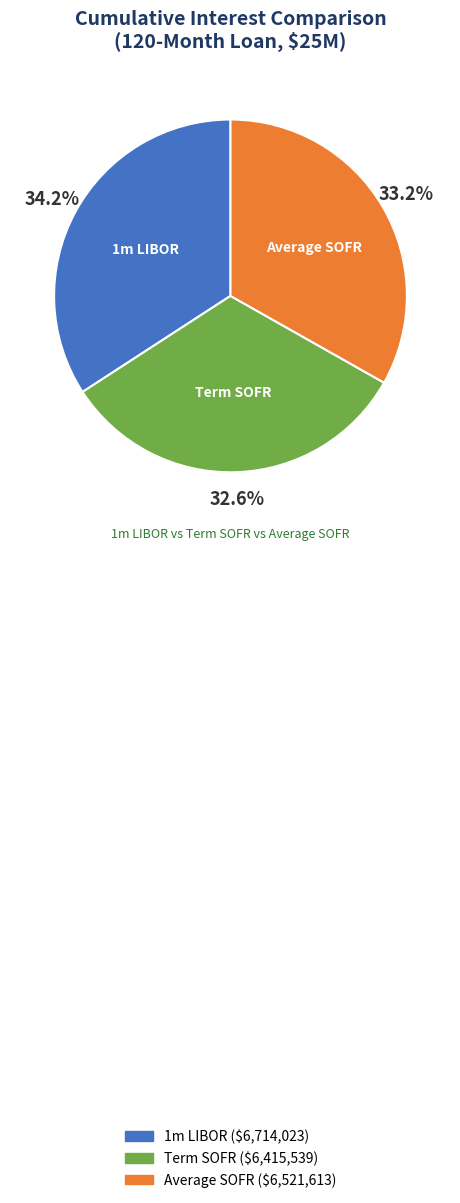

What percentage is the 1m LIBOR slice, to the nearest percent?

34%